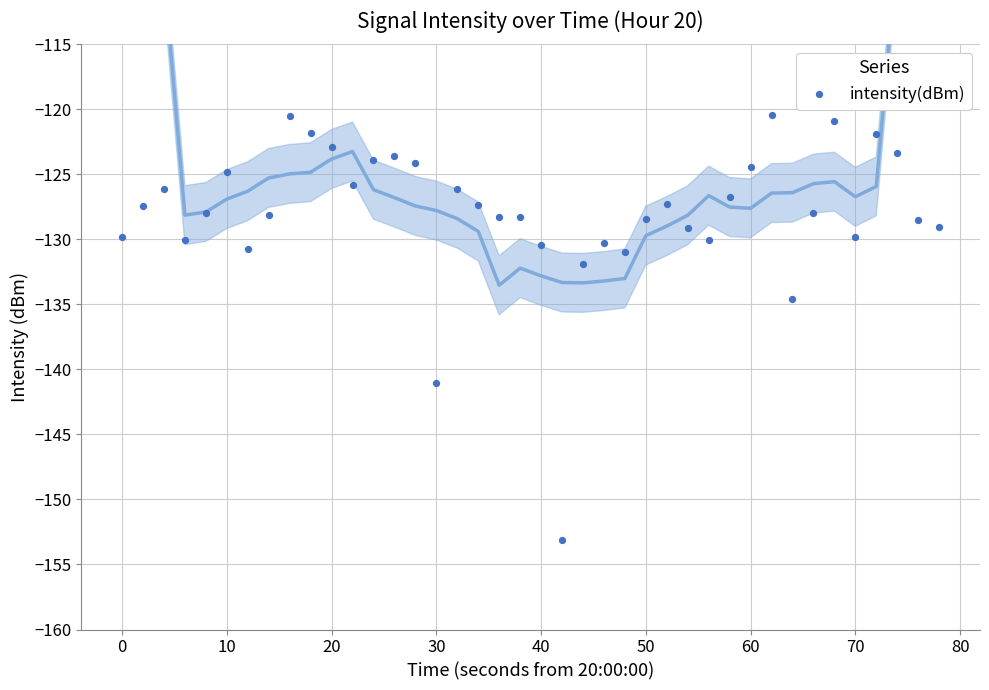

What Y value in the scatter plot is closest to -136?

-134.6